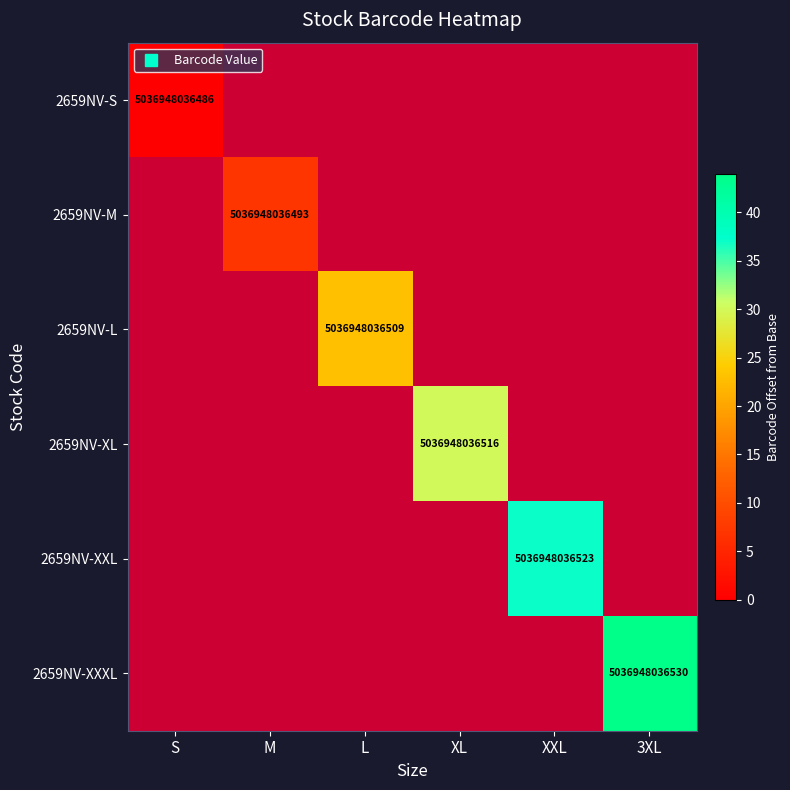

Which series changed the most between M and L?

2659NV-L